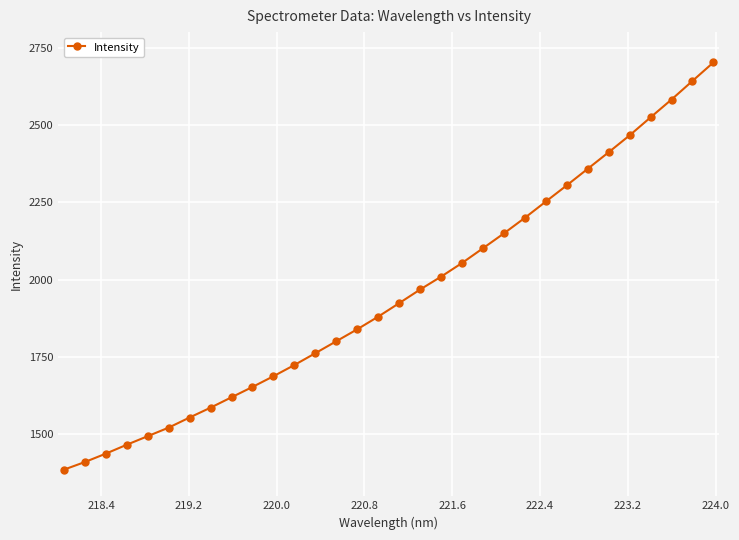

What is the average value?

1952.6